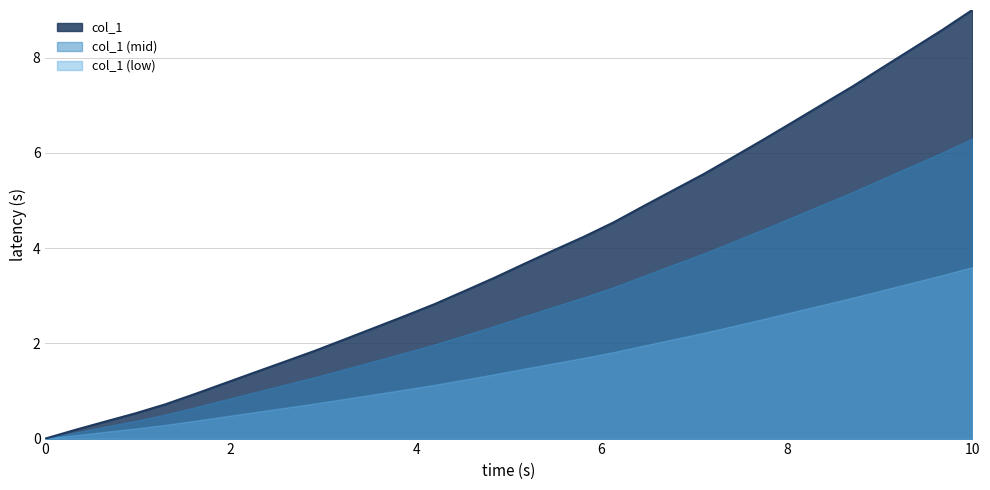

True or false: the data shows 3.7 at 221.1174.

True